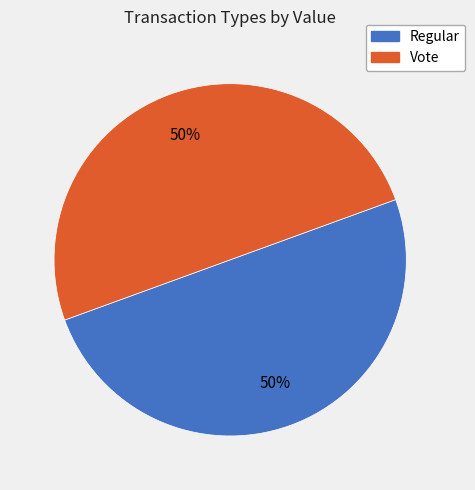

The Vote slice represents 14% of the pie. True or false?

False